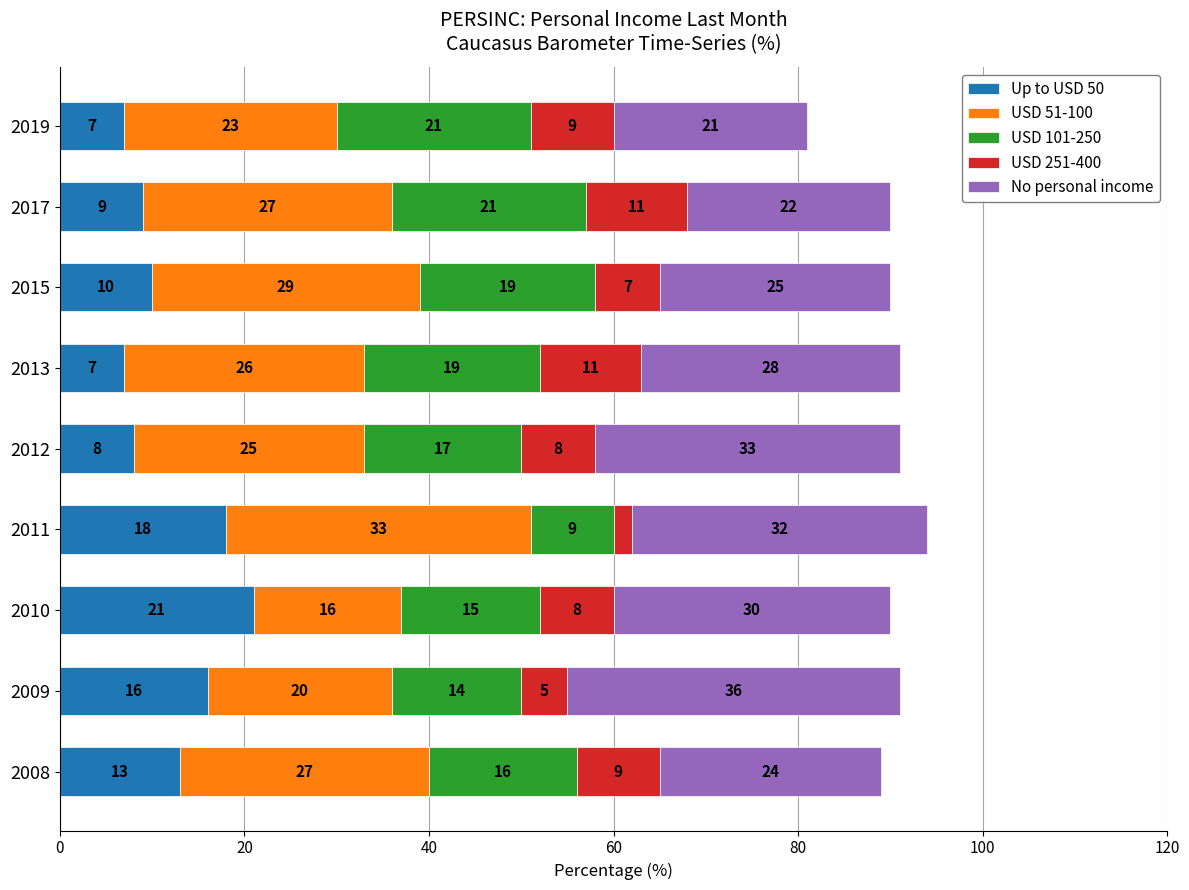

Where is Up to USD 50 nearest to the value 14?

2008